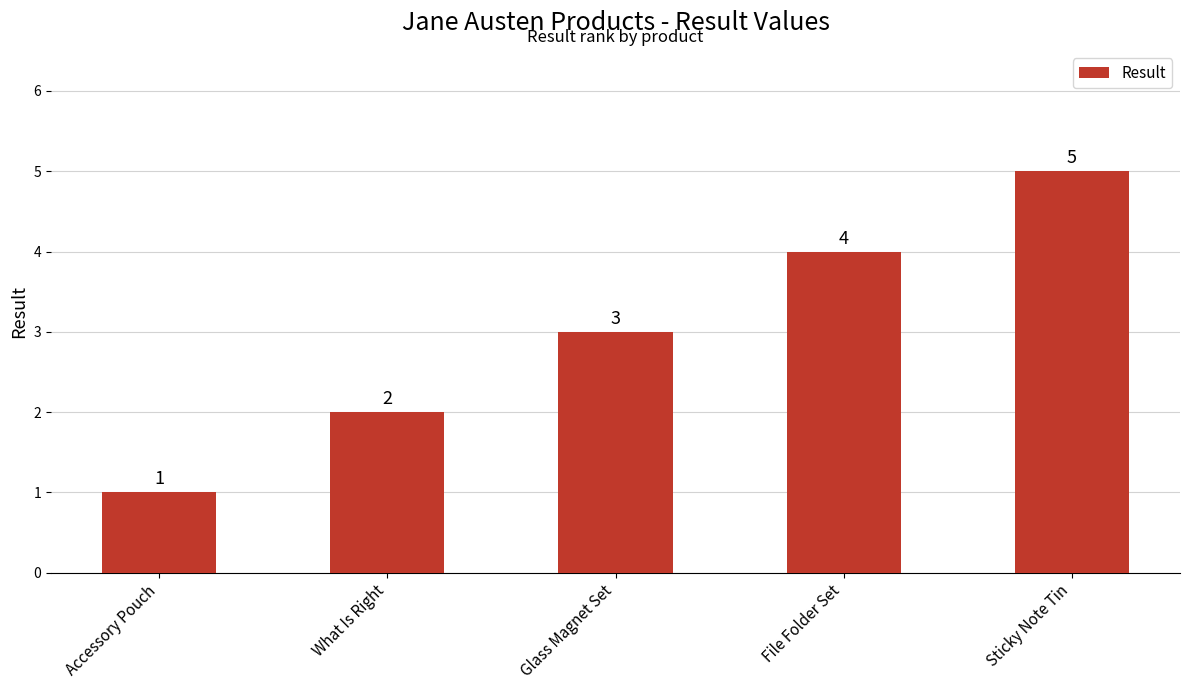

What is the minimum value shown in the chart?

1